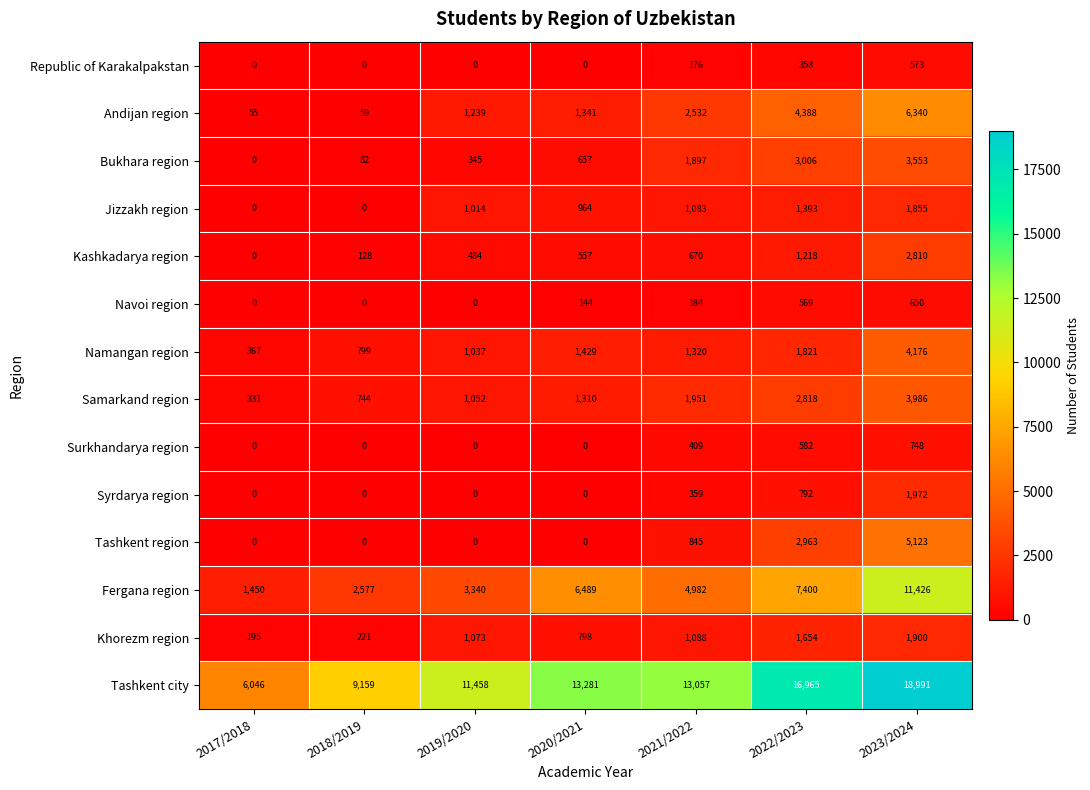

What is the greatest value displayed?

18991